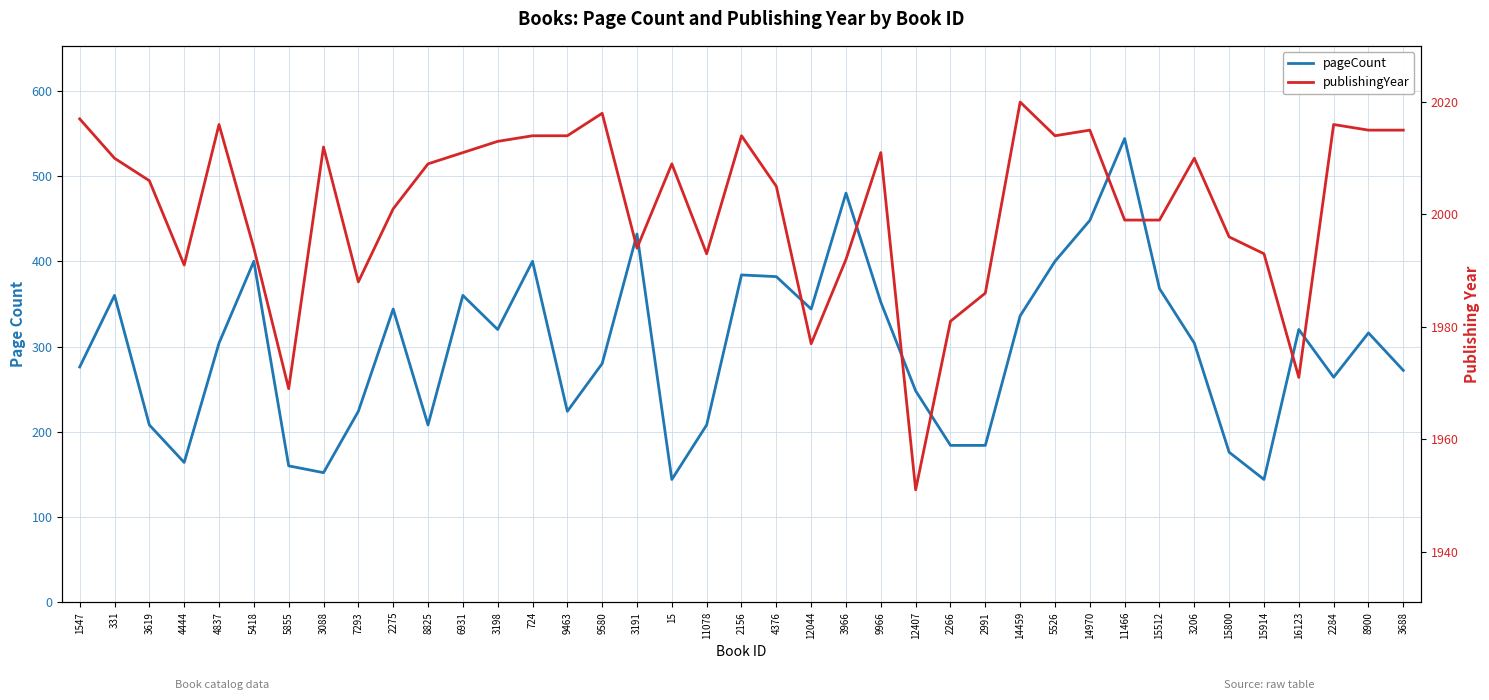

What is the label of the 32nd point from the left?

15512